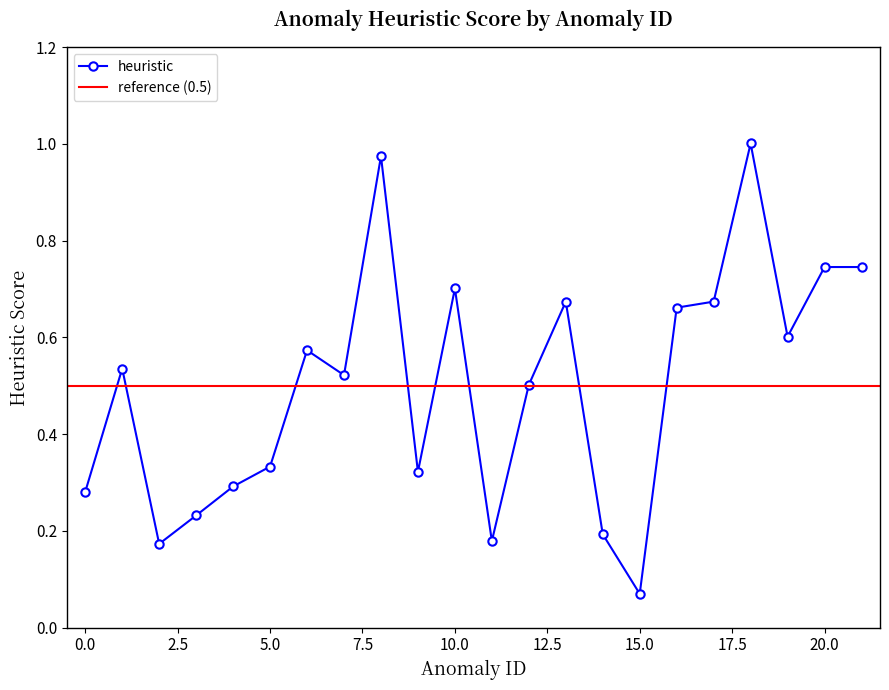

True or false: the data shows 0.2 at 3.

True